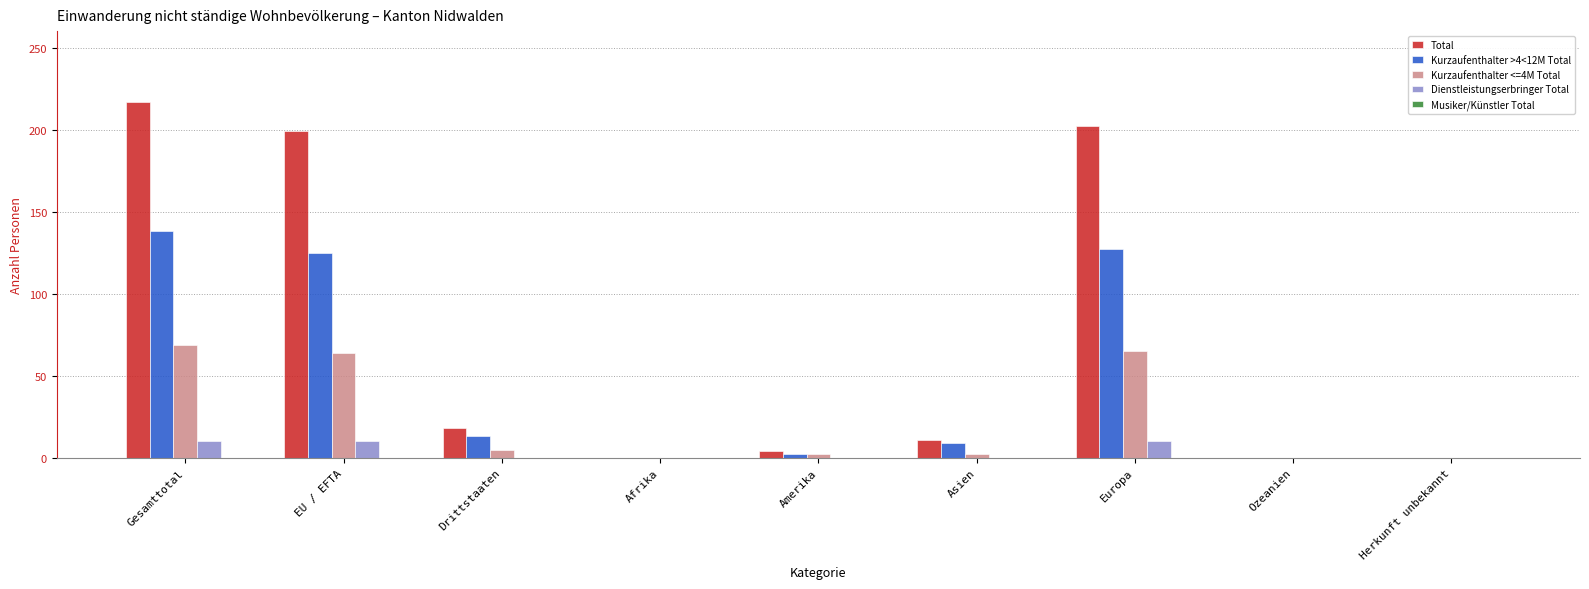

The Dienstleistungserbringer Total series shows 0 at Amerika. True or false?

True